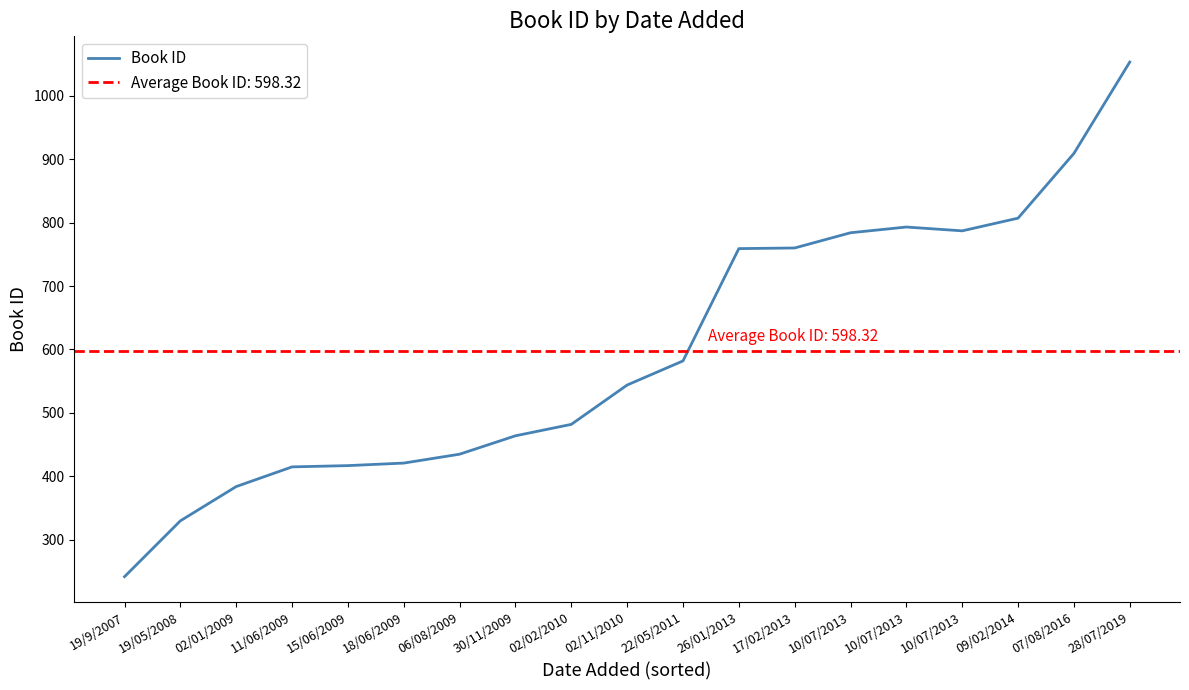

What is the sum of all values?

11368